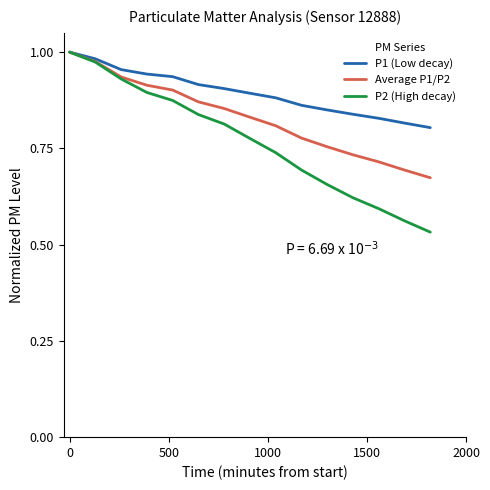

Which series has the widest spread of values?

P2 (High decay)